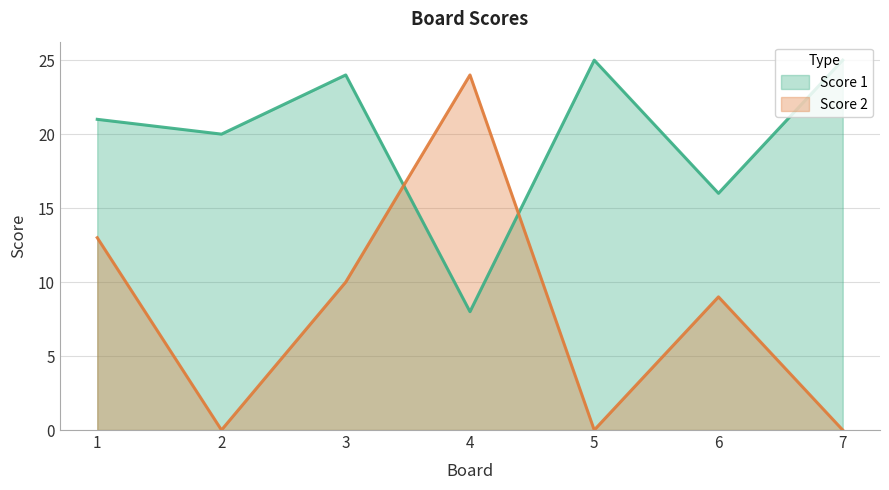

True or false: Score 1 has more than 2 points higher than both neighbors.

False